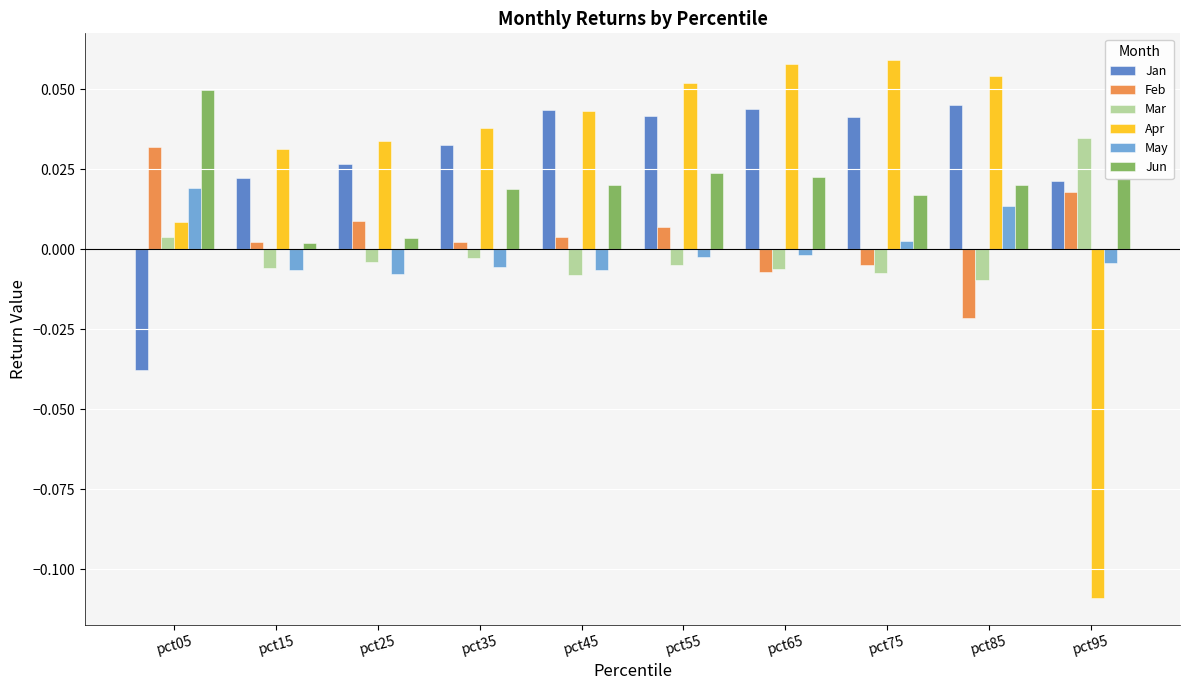

How many values in Jan are below zero?

1